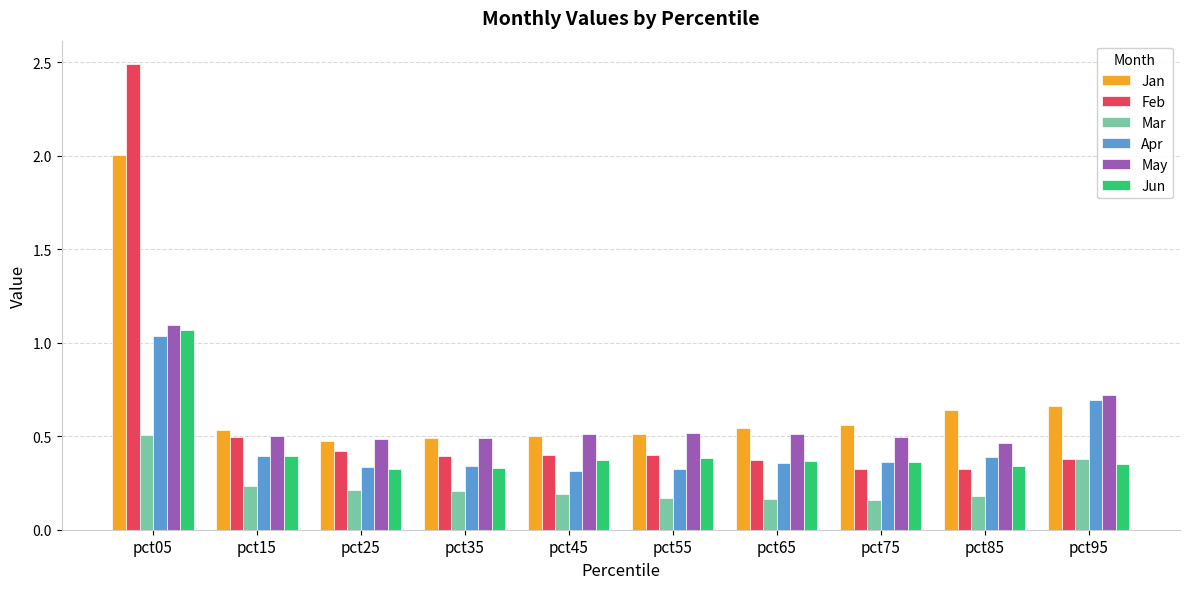

Which label corresponds to the largest value in the chart?

pct05